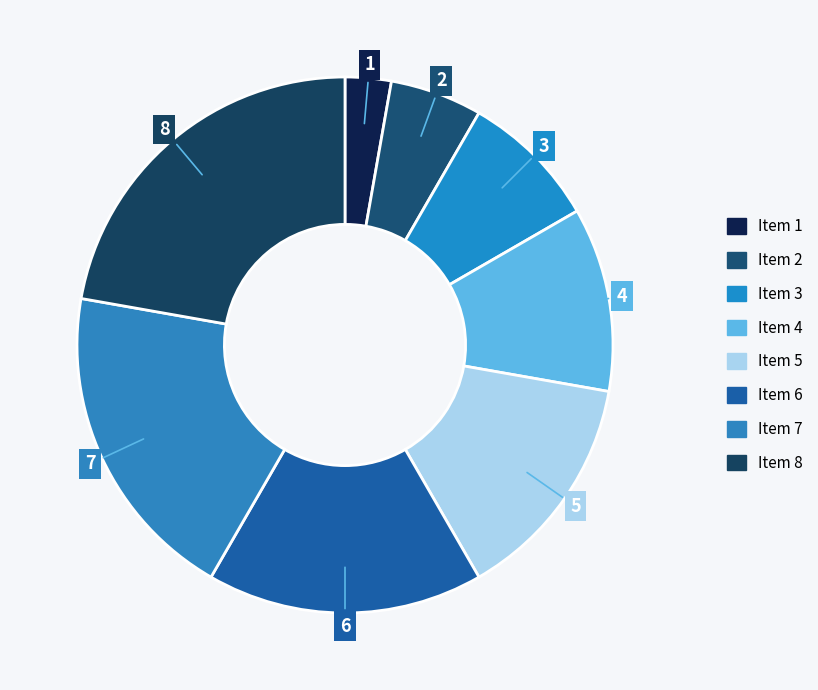

The Item 8 slice represents 9% of the pie. True or false?

False